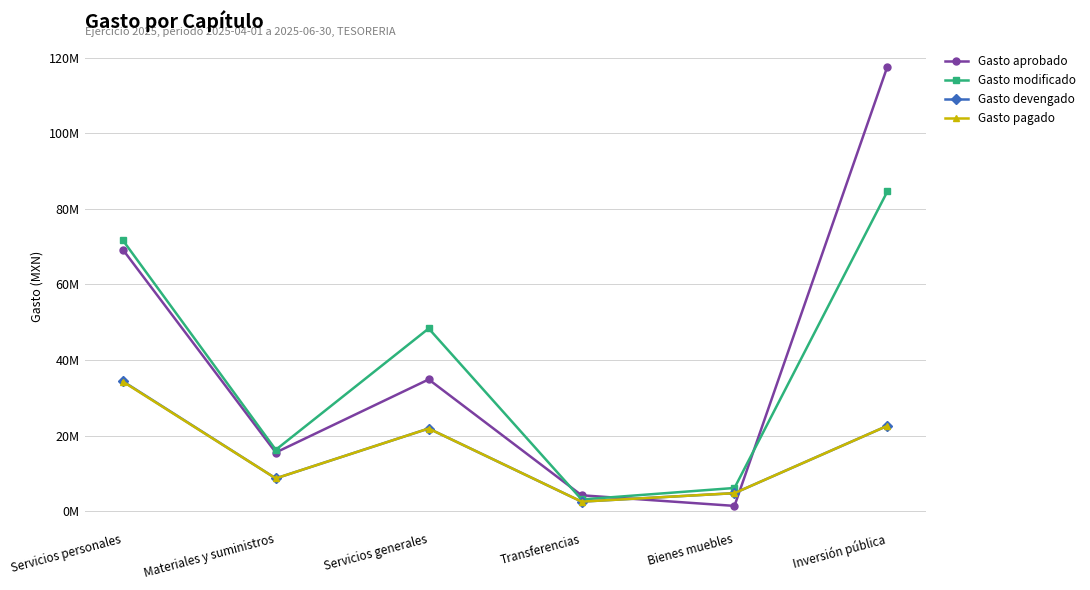

Reading left to right, list all the values displayed in this chart.

Gasto aprobado: Servicios personales=69234996.4	Materiales y suministros=15504031.2	Servicios generales=34859345.6	Transferencias=4178291.2	Bienes muebles=1366010.5	Inversión pública=117705346.0
Gasto modificado: Servicios personales=71707171.3	Materiales y suministros=16226977.6	Servicios generales=48353637.5	Transferencias=3069797.1	Bienes muebles=6113755.5	Inversión pública=84638620.0
Gasto devengado: Servicios personales=34369487.2	Materiales y suministros=8646280.9	Servicios generales=21857574.2	Transferencias=2497255.0	Bienes muebles=4743425.2	Inversión pública=22572998.4
Gasto pagado: Servicios personales=34273853.1	Materiales y suministros=8646280.9	Servicios generales=21857574.2	Transferencias=2496365.0	Bienes muebles=4743425.2	Inversión pública=22572998.4